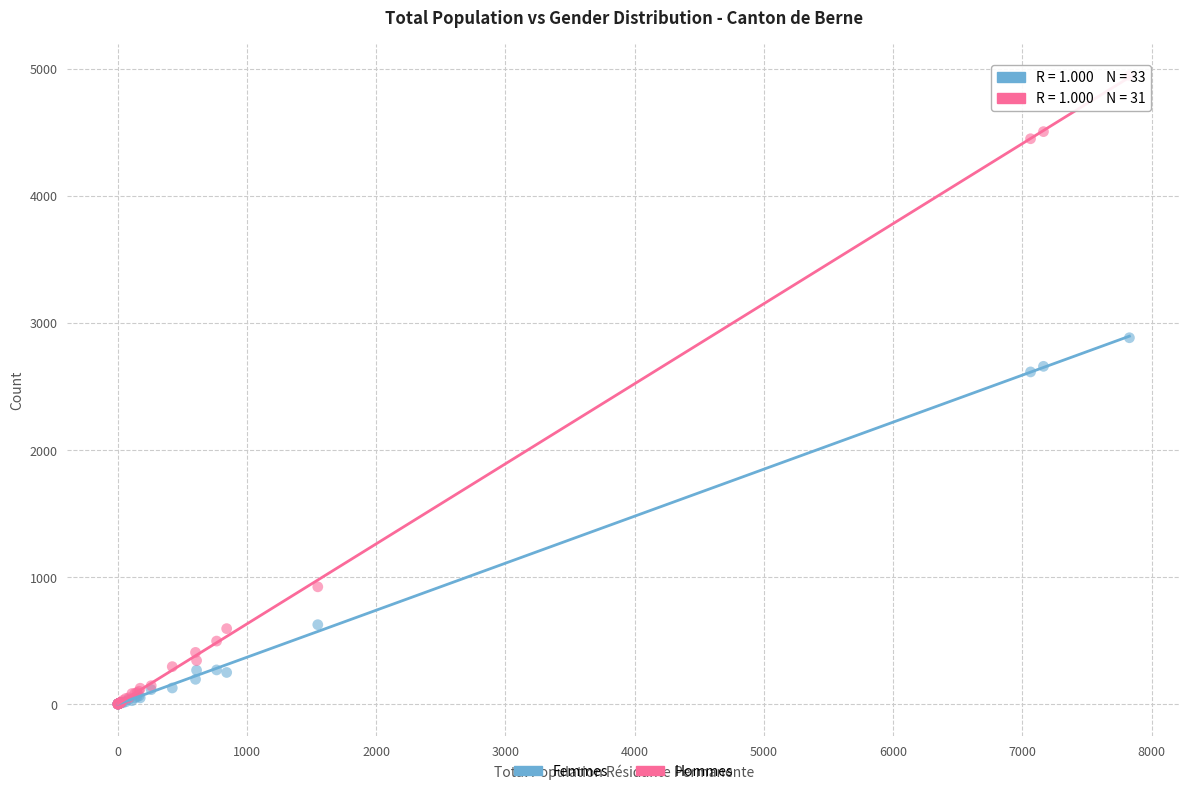

In the Femmes series, what Y value is closest to 1441?

625